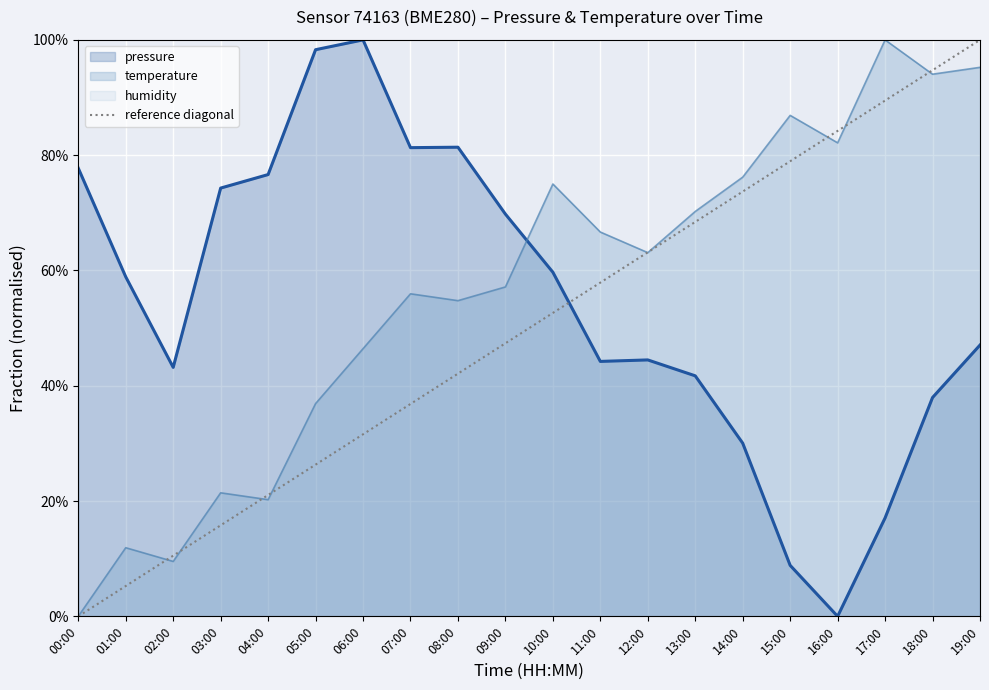

What is the label of the 2nd point from the left?

19:00